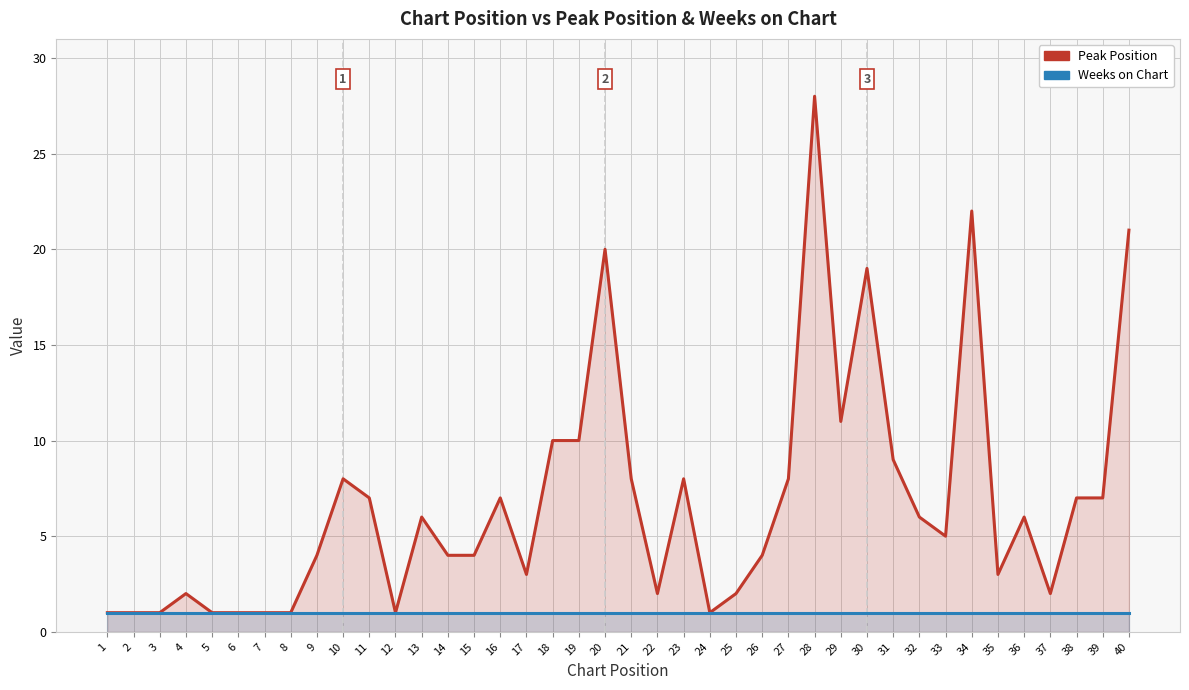

Rank the categories by Weeks on Chart value from lowest to highest.

1, 2, 3, 4, 5, 6, 7, 8, 9, 10, 11, 12, 13, 14, 15, 16, 17, 18, 19, 20, 21, 22, 23, 24, 25, 26, 27, 28, 29, 30, 31, 32, 33, 34, 35, 36, 37, 38, 39, 40